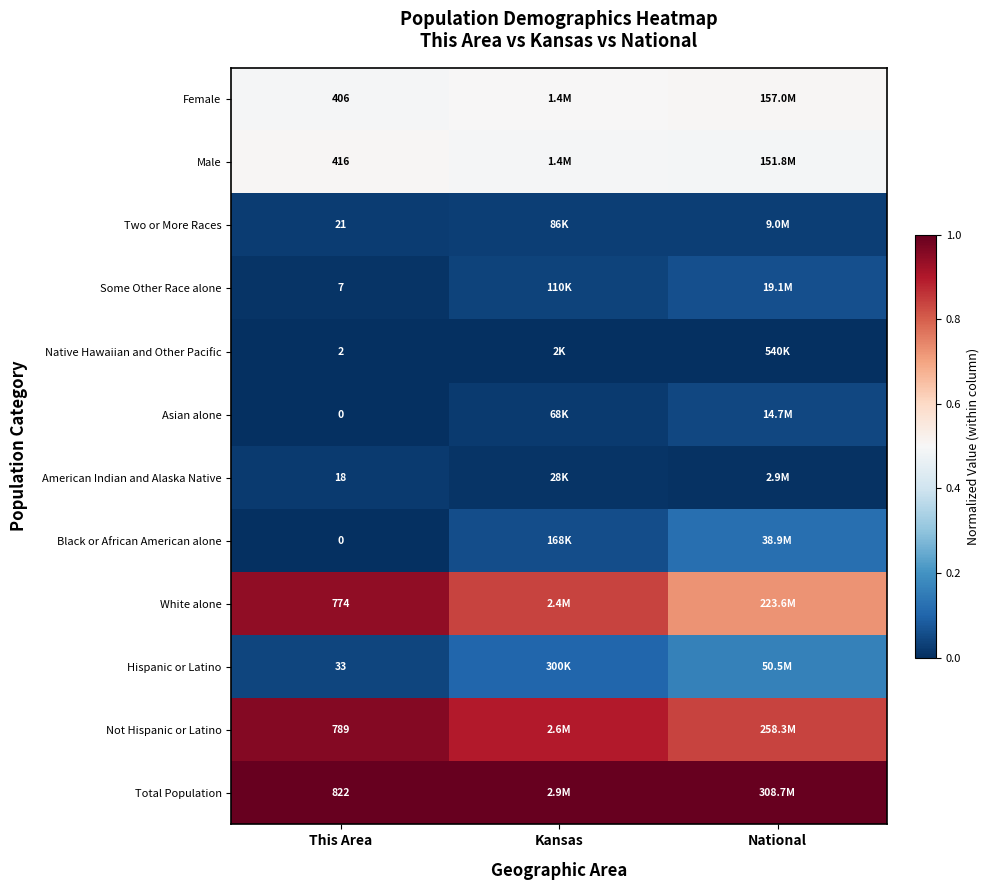

Is the value of American Indian and Alaska Native at This Area greater than the value of Two or More Races at National?

No